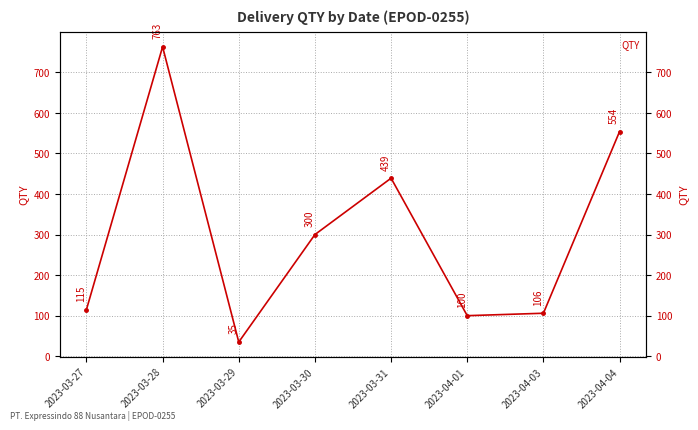

Where is the first local minimum?

2023-03-29